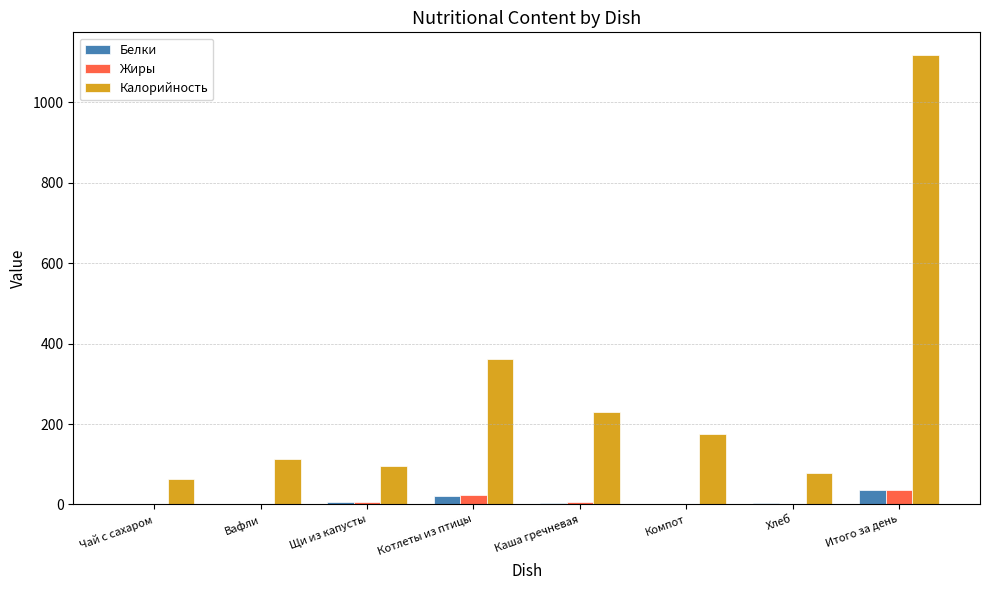

What is the sum of all Калорийность values?

2237.1